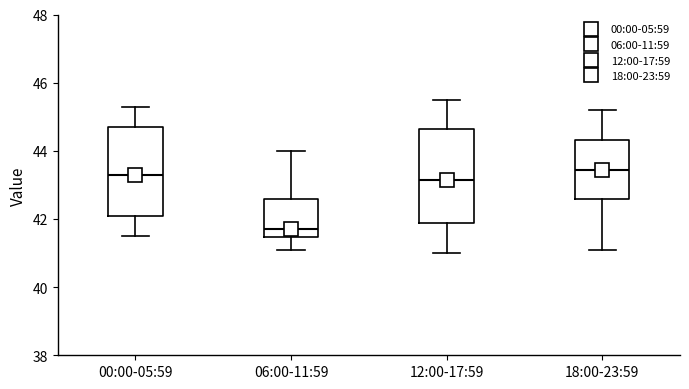

Where does the median line of the box for 18:00-23:59 sit on the y-axis? The values are not printed on the chart, so give them approximately, as read against the axis.

43.4